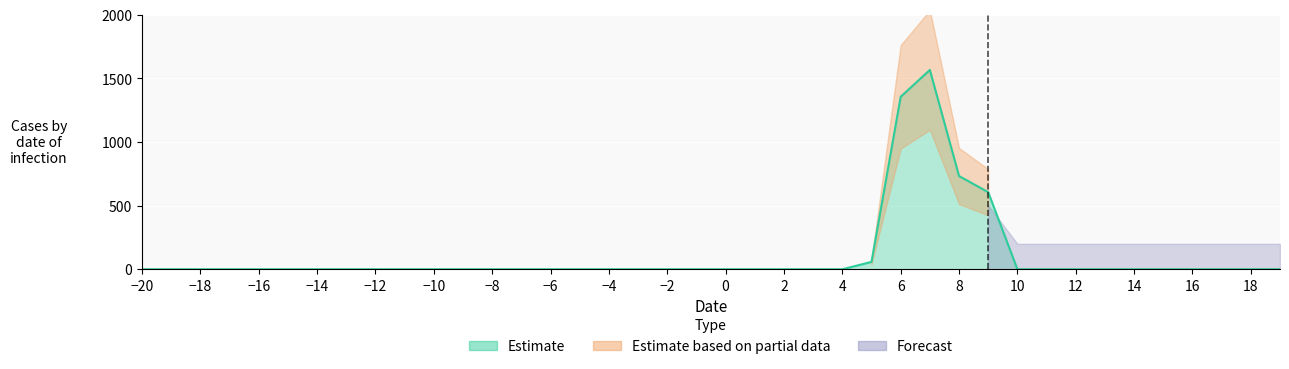

Which series changed the most between 8 and 17?

Estimate